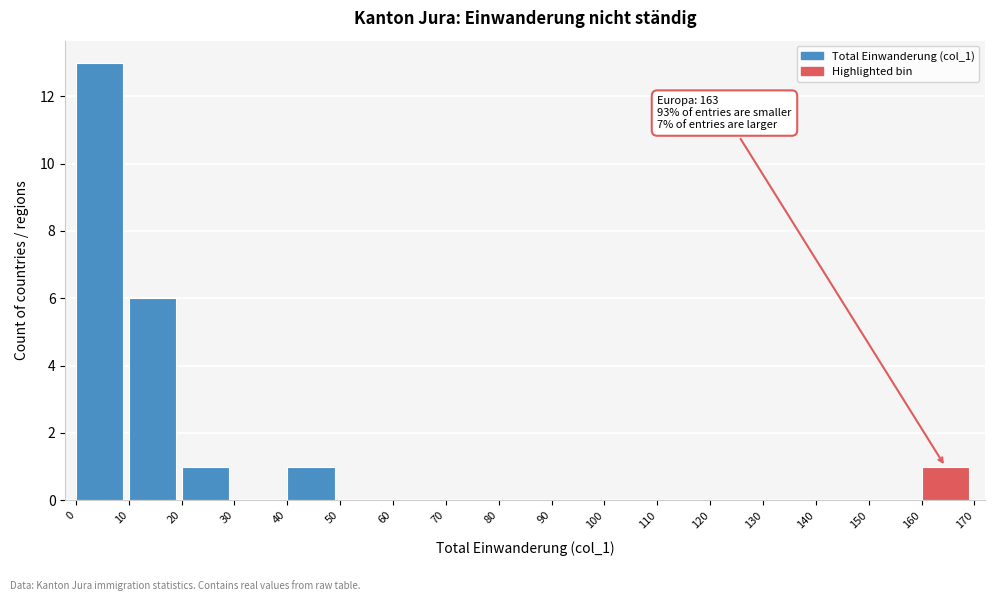

Over which range of the x-axis is the bar tallest?

0 to 10